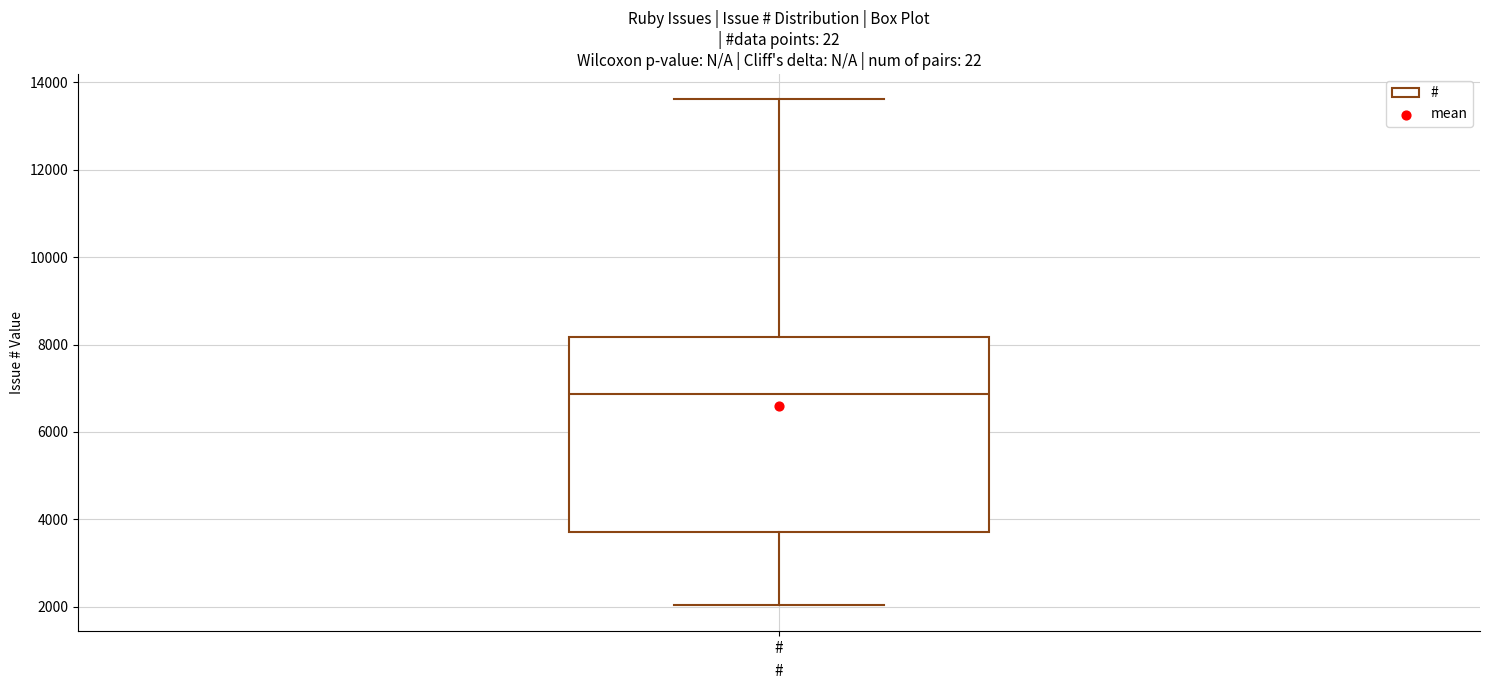

Transcribe this box plot: give where the median line is, the range the box spans, and where the two whiskers end, as read against the y-axis. The values are not printed on the chart, so give them approximately, as read against the axis.

median 6800, box 3800 to 8200, whiskers 2000 to 13600